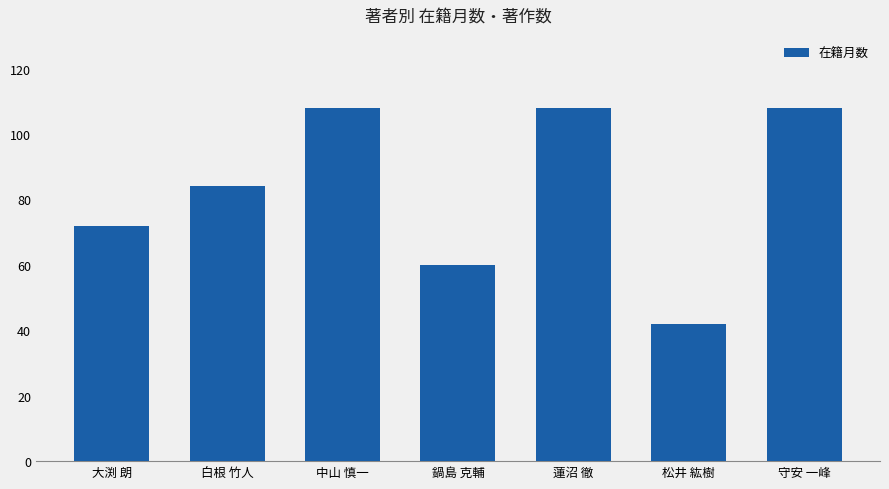

Reading right to left, what are all the values shown in this chart?

108	42	108	60	108	84	72